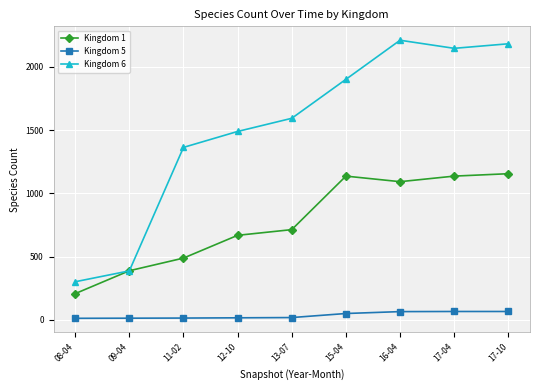

What is the label of the 7th point from the right?

11-02